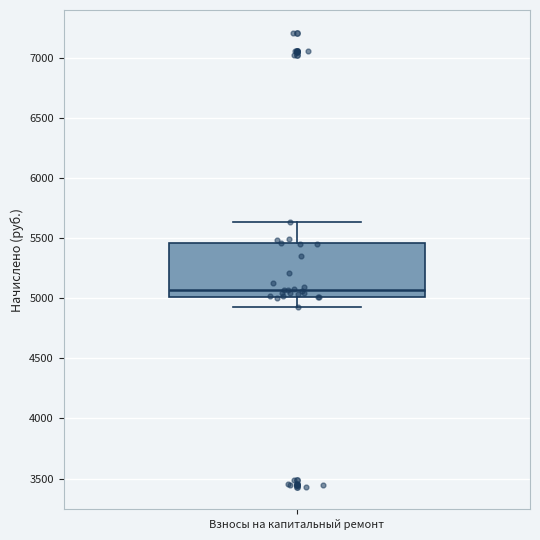

Where is the upper edge of the box for Взносы на капитальный ремонт on the y-axis? The values are not printed on the chart, so give them approximately, as read against the axis.

5450